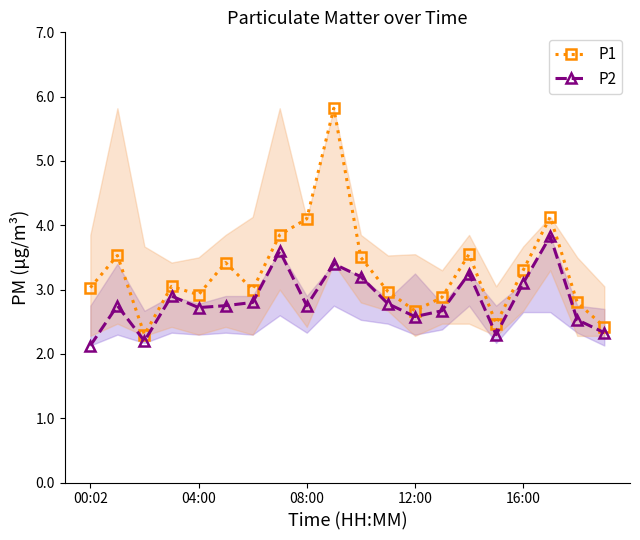

At how many categories does at least one series exceed 2?

20